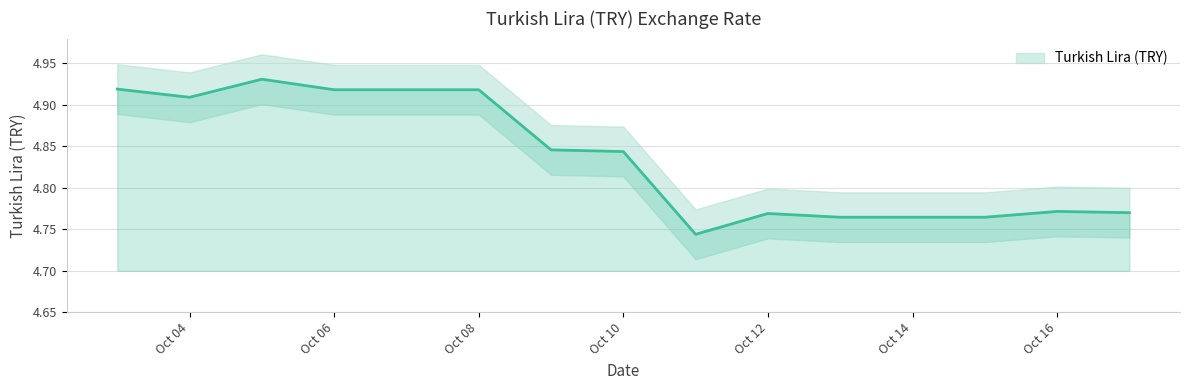

Is this an area chart (filled region under the line)?

No